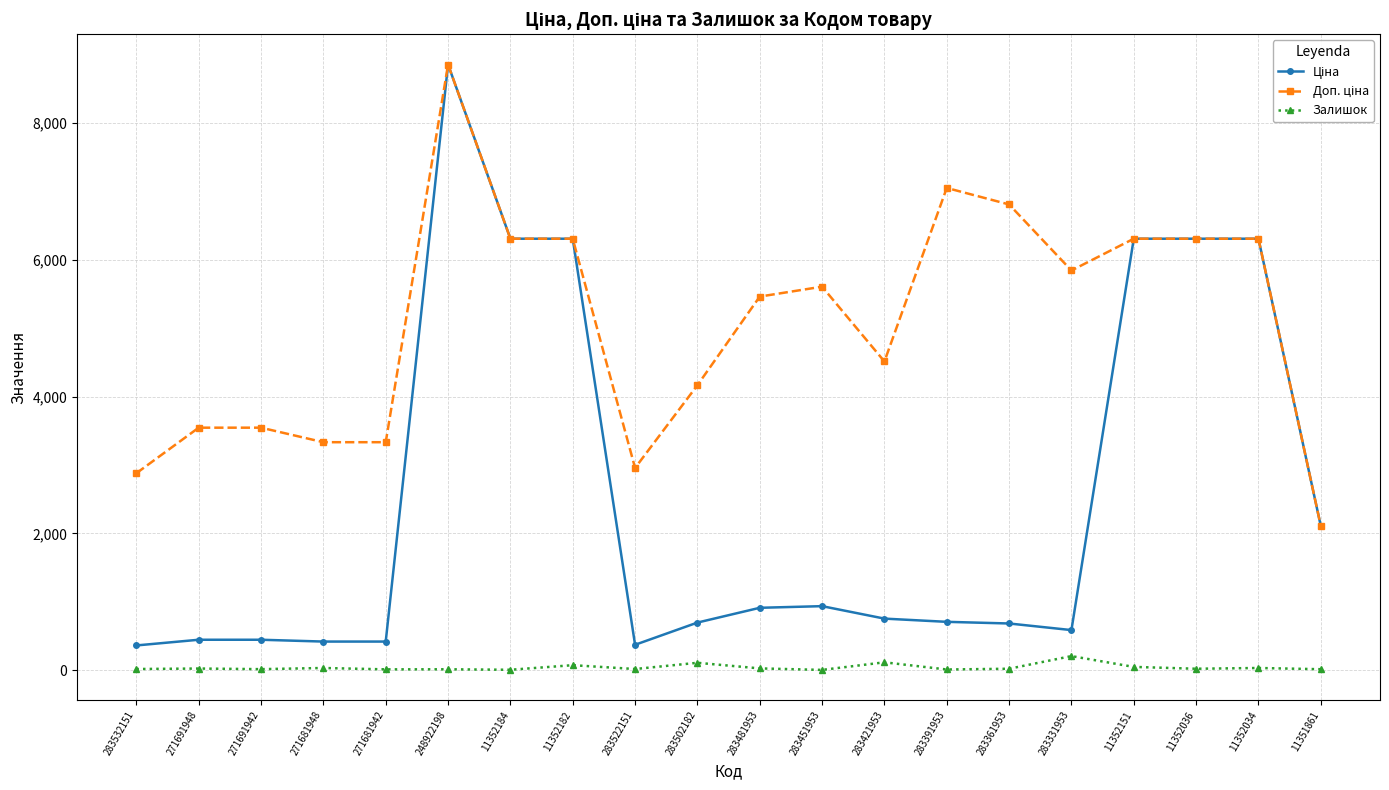

What is the label of the 17th point from the right?

271681948